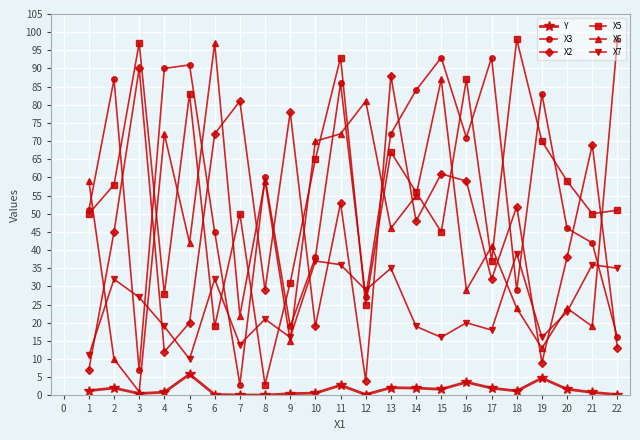

How many values in the X3 series are below 60?

11